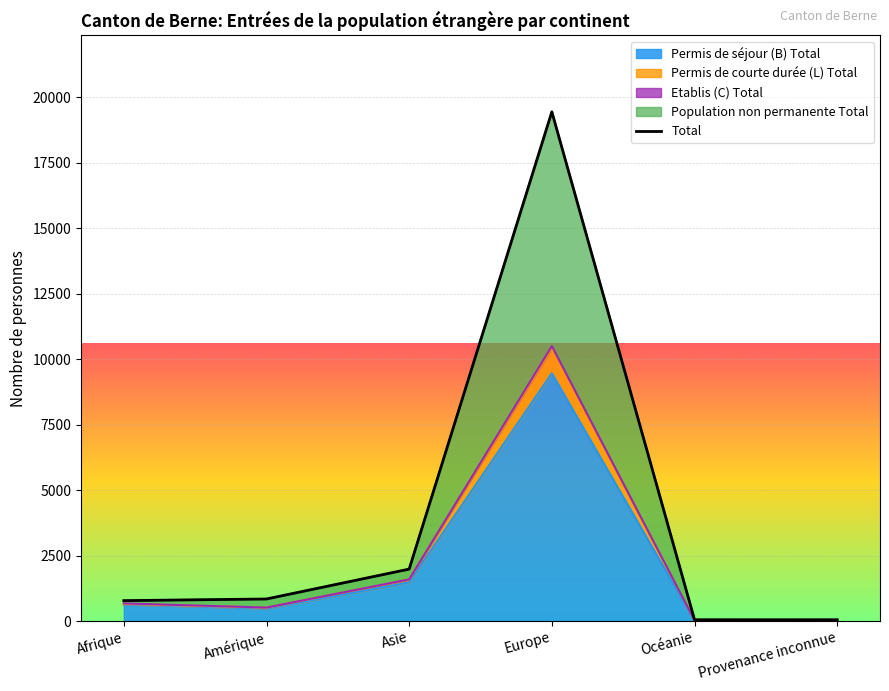

Where is Permis de séjour (B) Total nearest to the value 4742?

Asie